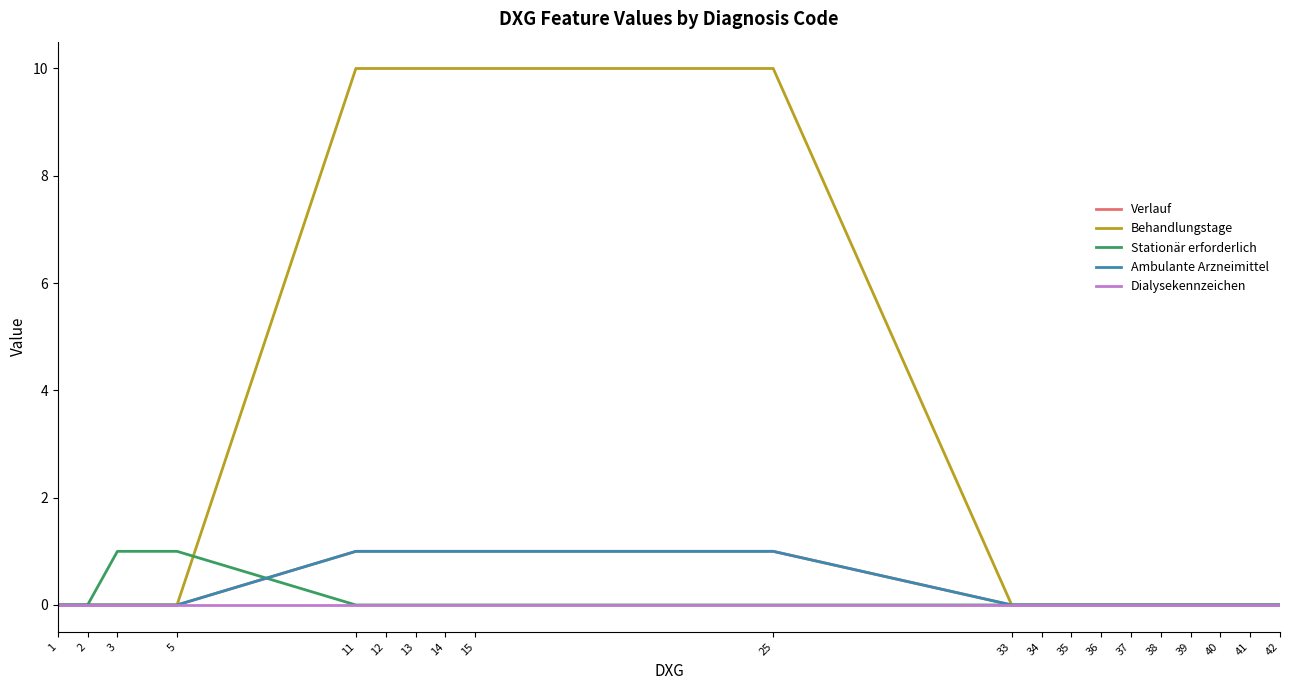

Does the chart display data point markers on the line(s)?

No